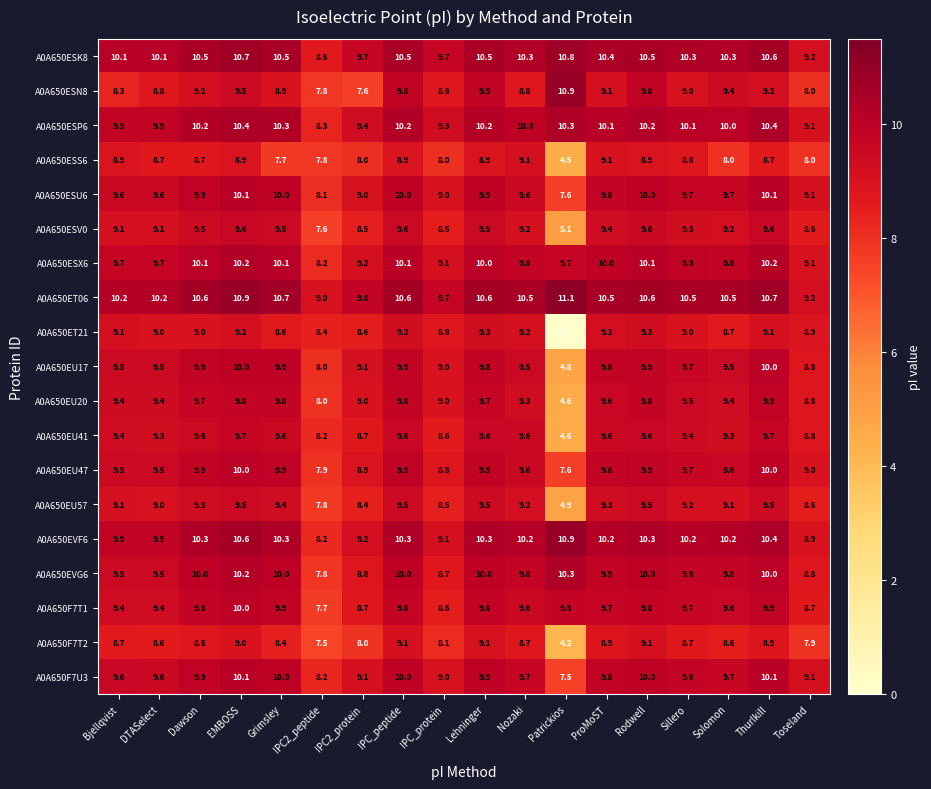

True or false: A0A650EVG6 has a value of 9.8 at Solomon.

True